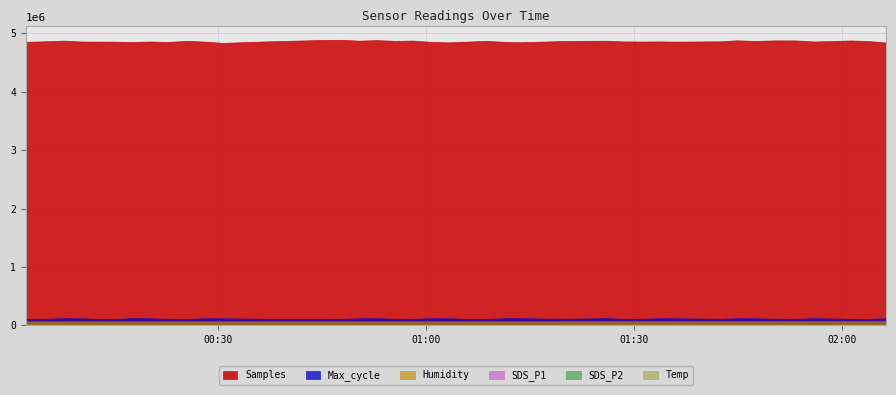

In Max_cycle, how many points are lower than both neighbors (excluding endpoints)?

11